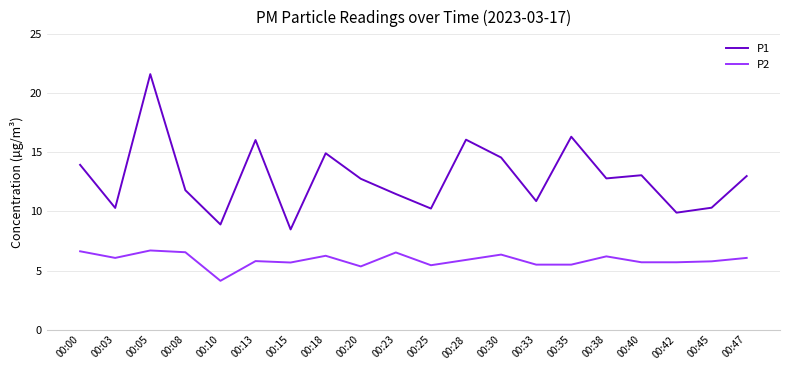

The value of P2 at 00:05 is 9.5. True or false?

False